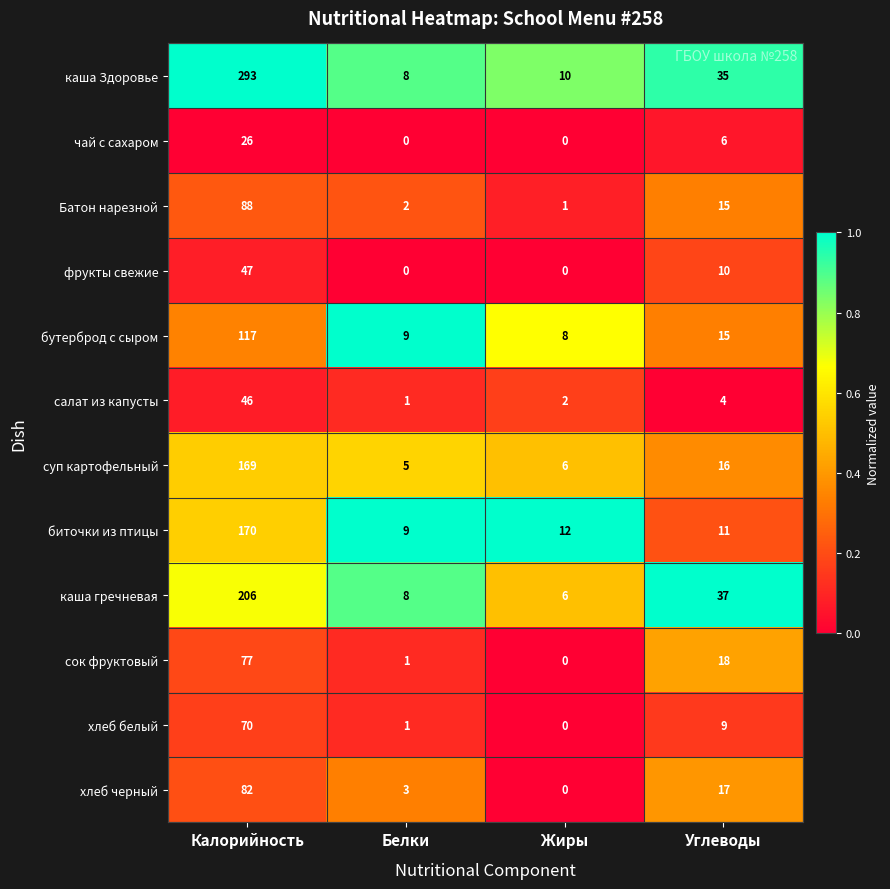

What is the difference between the highest and lowest values at Калорийность?

267